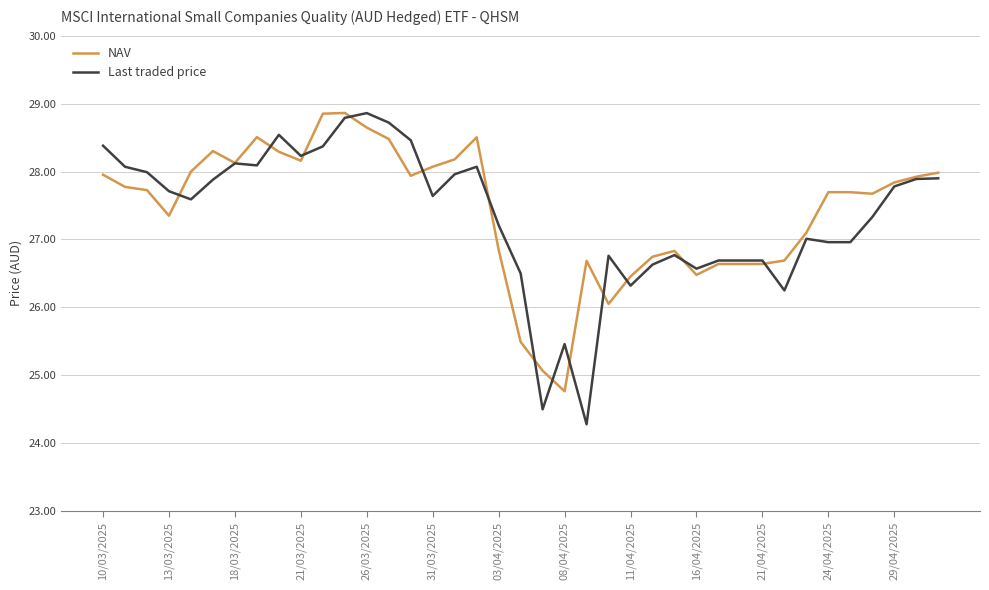

What is the maximum value shown in the chart?

28.9